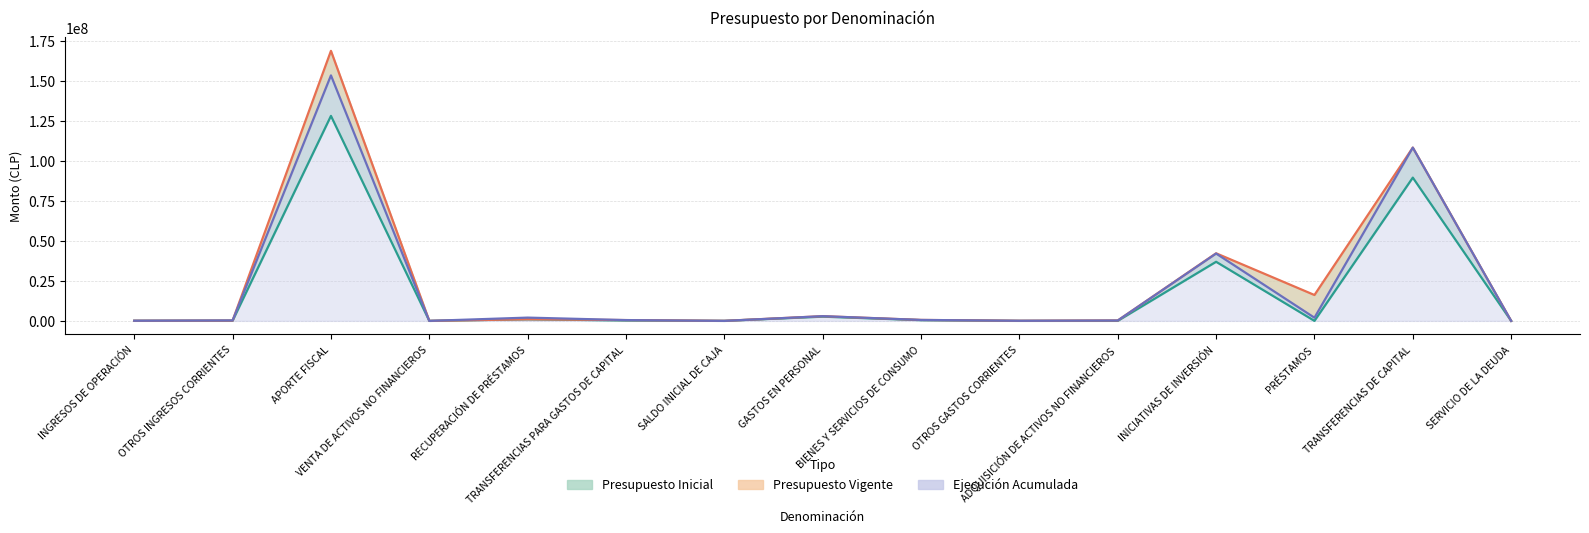

What is the label of the 6th point from the left?

TRANSFERENCIAS PARA GASTOS DE CAPITAL